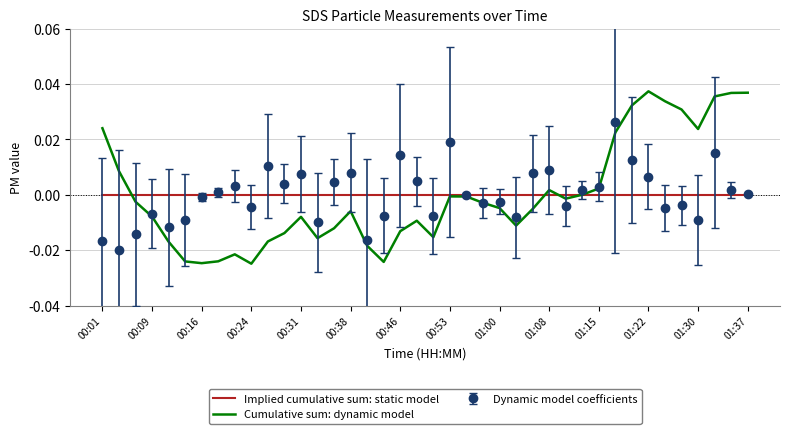

Which series has the largest range (max minus min)?

Cumulative sum: dynamic model